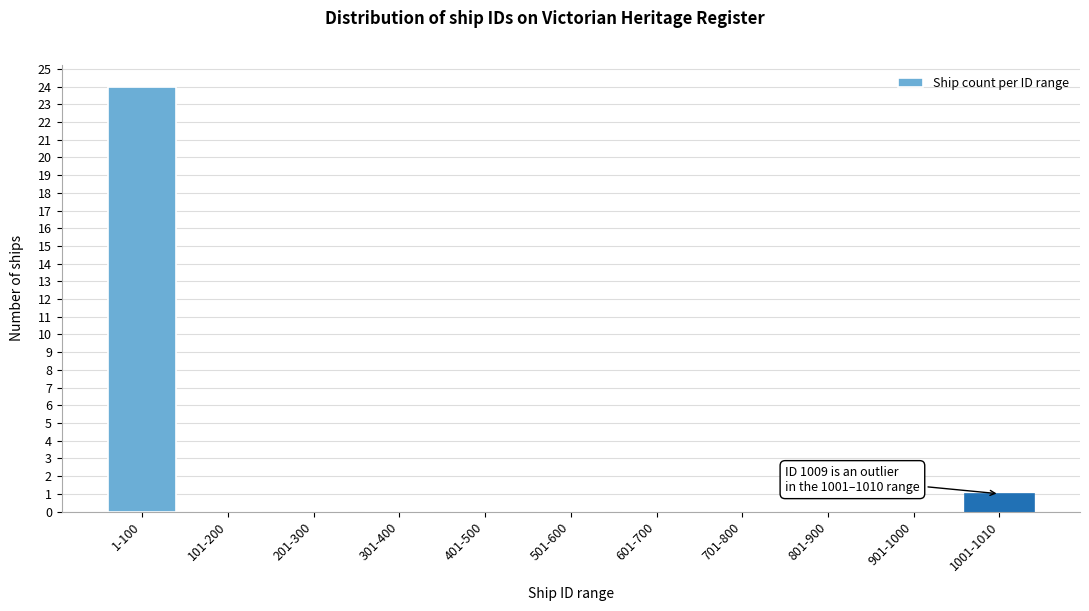

Reading right to left, extract all data points from this chart.

1001-1010=1	901-1000=0	801-900=0	701-800=0	601-700=0	501-600=0	401-500=0	301-400=0	201-300=0	101-200=0	1-100=24